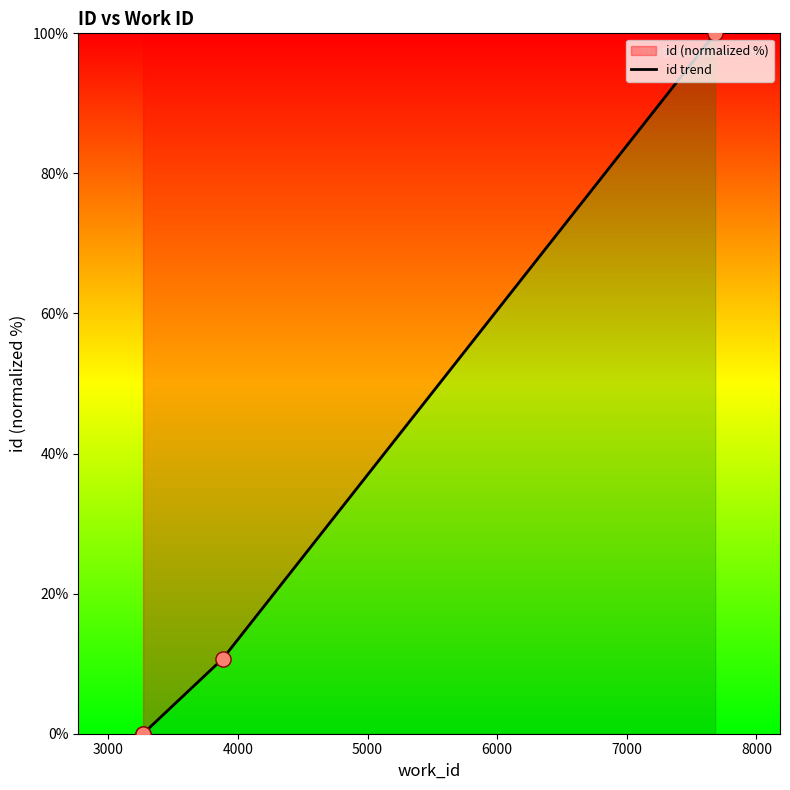

Between 5000 and 3000, which is larger?

5000